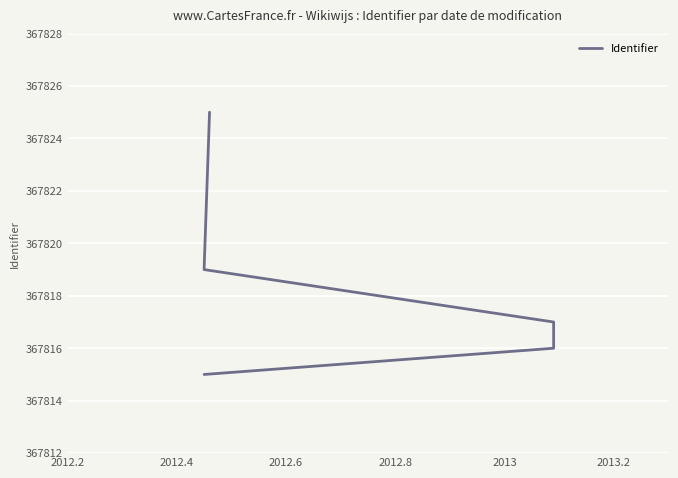

What is the value of the 2nd point from the left?

367816